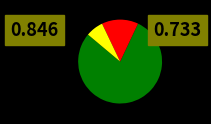

Is there a majority slice in this chart?

Yes